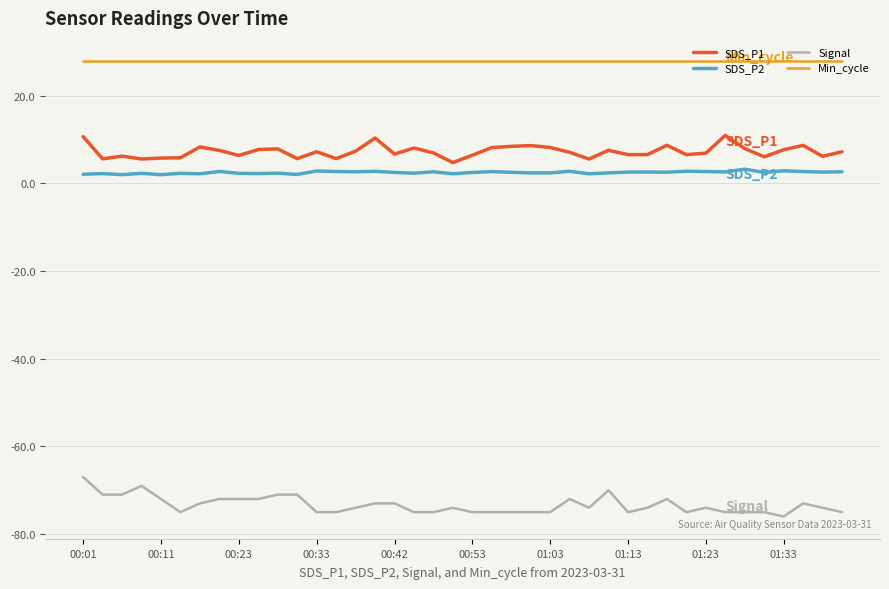

Which series has the largest total across all categories?

Min_cycle